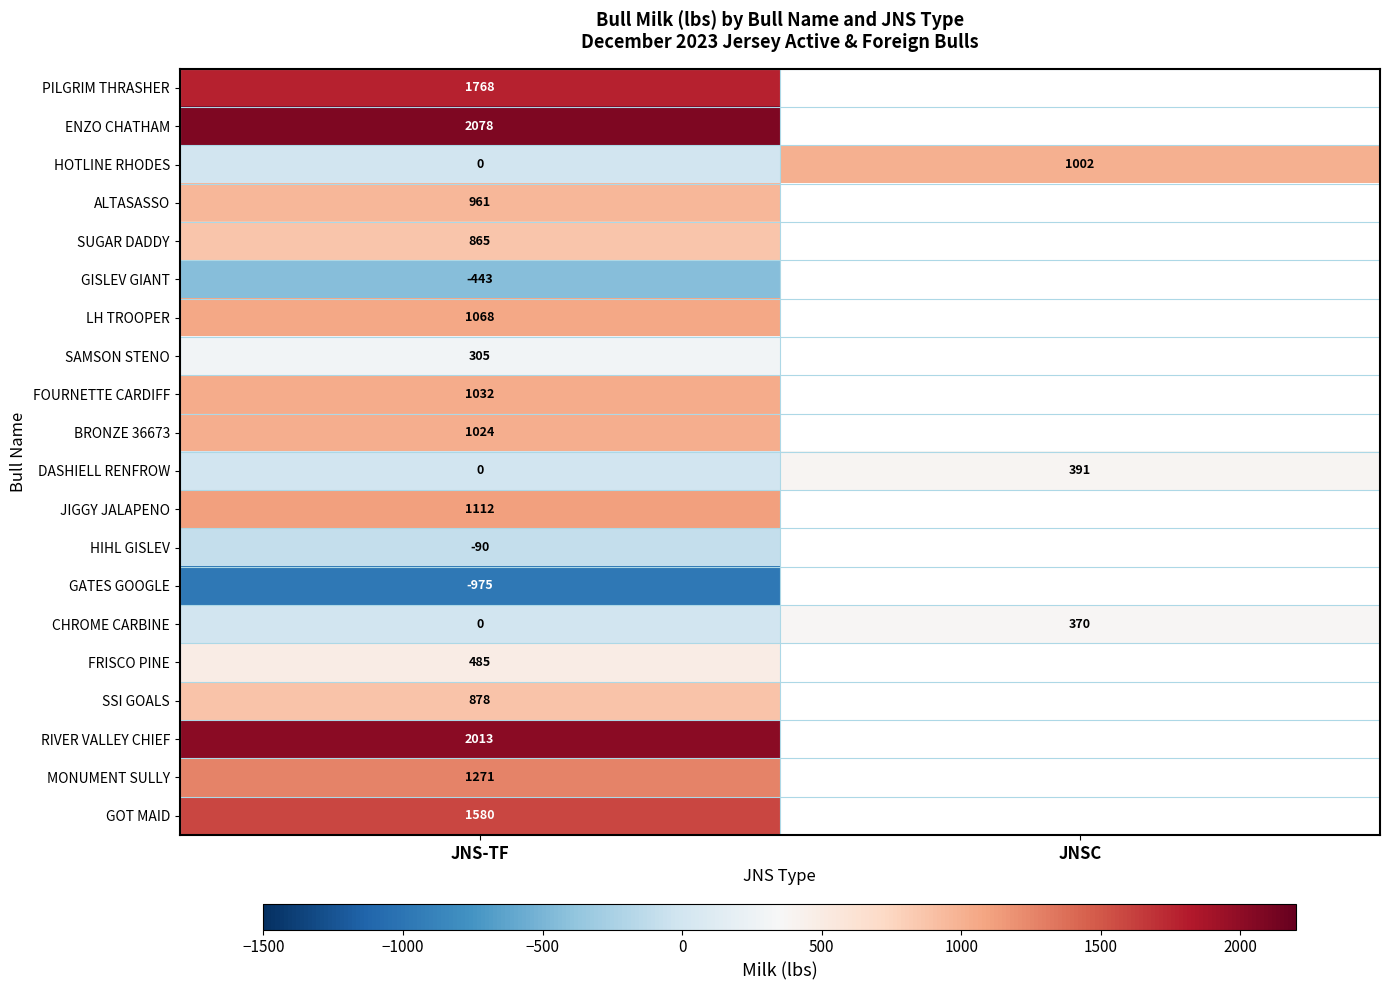

At which category is the sum across all series the highest?

JNS-TF